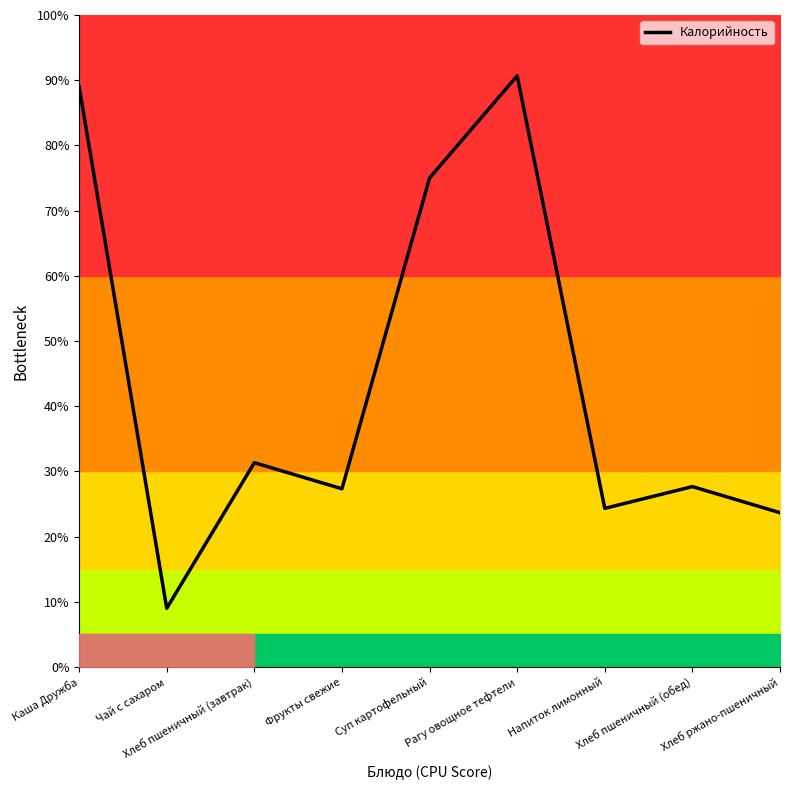

Does the chart display data point markers on the line(s)?

No